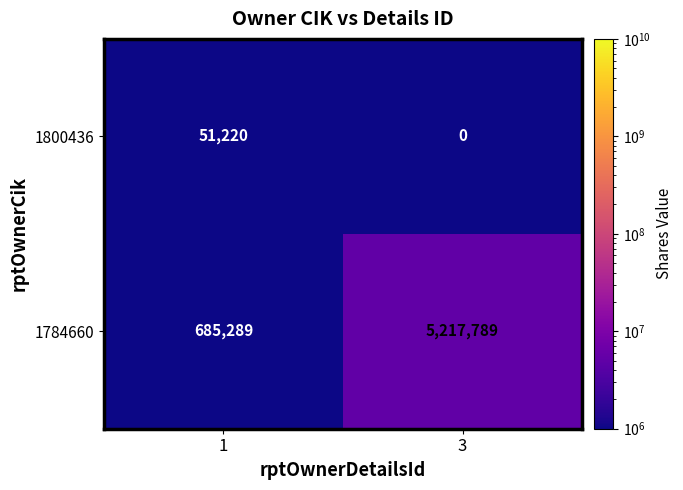

What is the difference between the highest and lowest values at 1?

634069